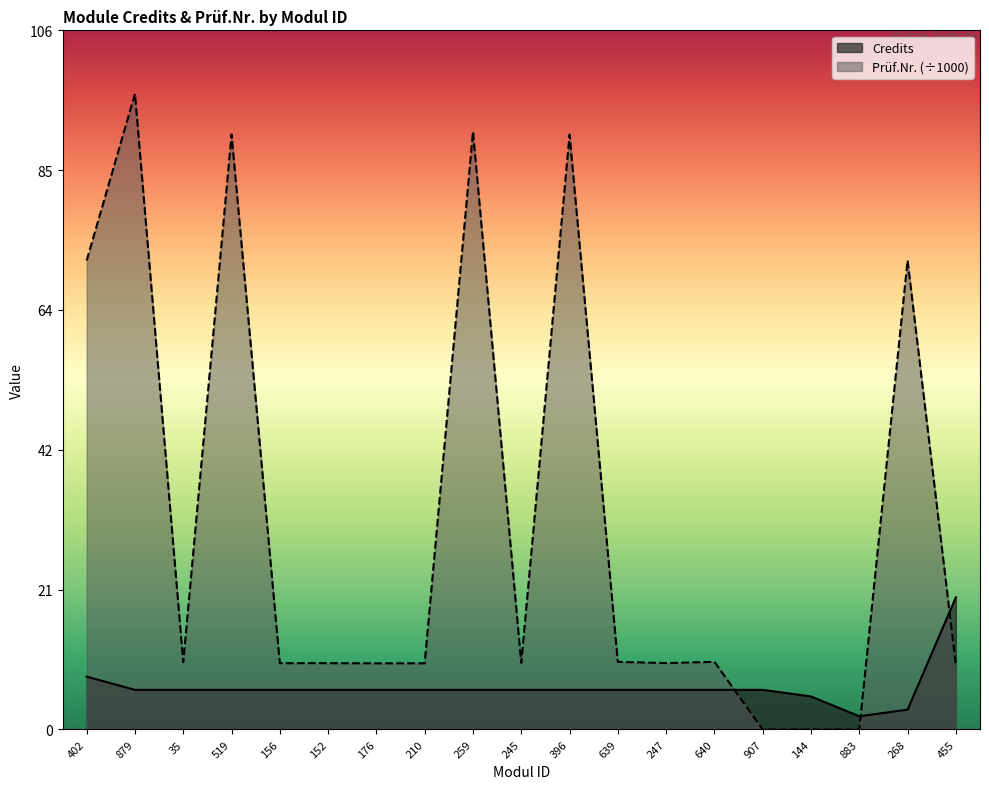

Reading left to right, extract all data points from this chart.

Credits: 8.0	6.0	6.0	6.0	6.0	6.0	6.0	6.0	6.0	6.0	6.0	6.0	6.0	6.0	6.0	5.0	2.0	3.0	20.0
Prüf.Nr.: 71.0	96.2	10.2	90.1	10.0	10.0	10.0	10.0	90.5	10.1	90.1	10.2	10.1	10.2	0.0	0.0	0.0	71.0	9.8